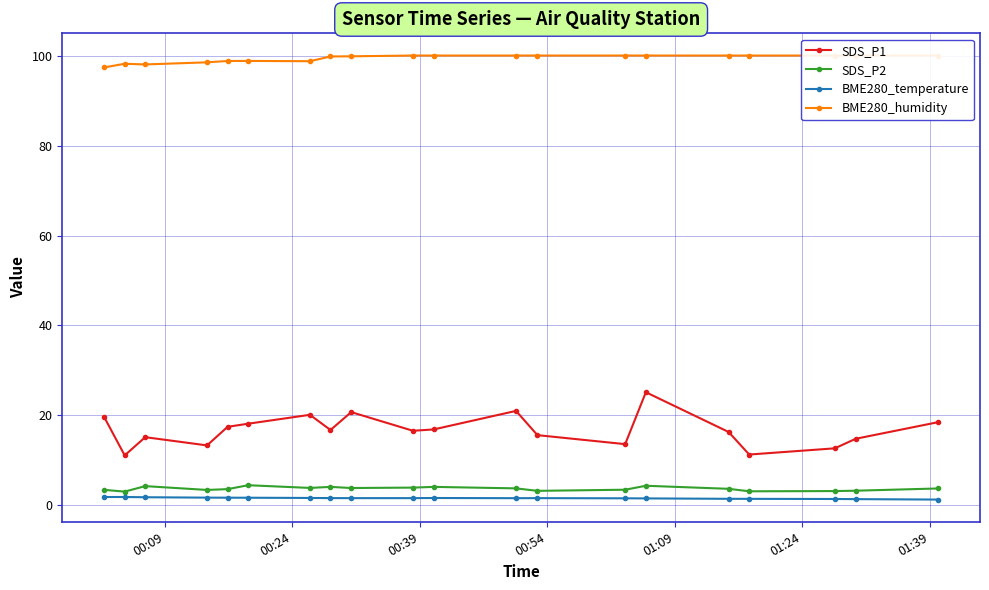

Count the number of data series in this chart.

4